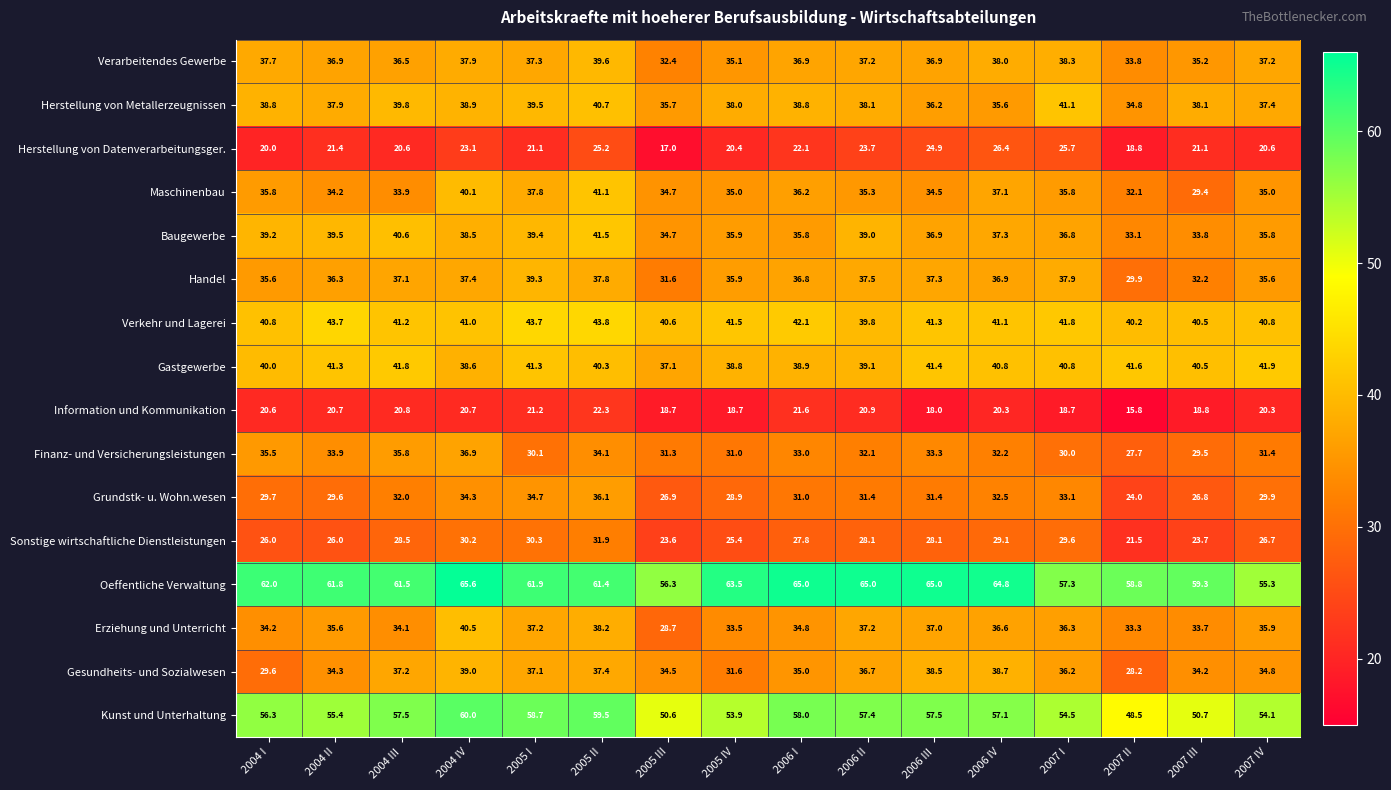

Which series has the largest total across all categories?

Oeffentliche Verwaltung